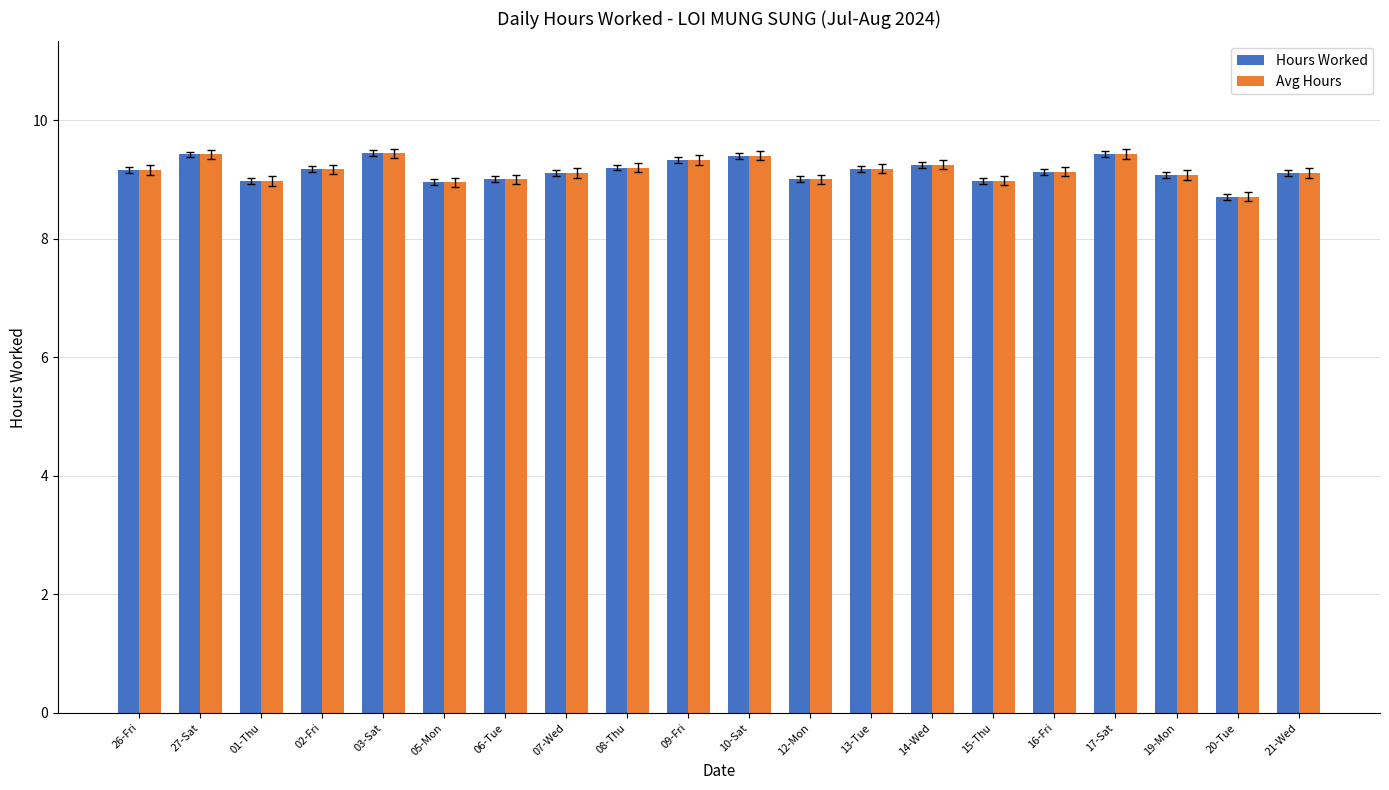

What position from the right is 16-Fri?

5